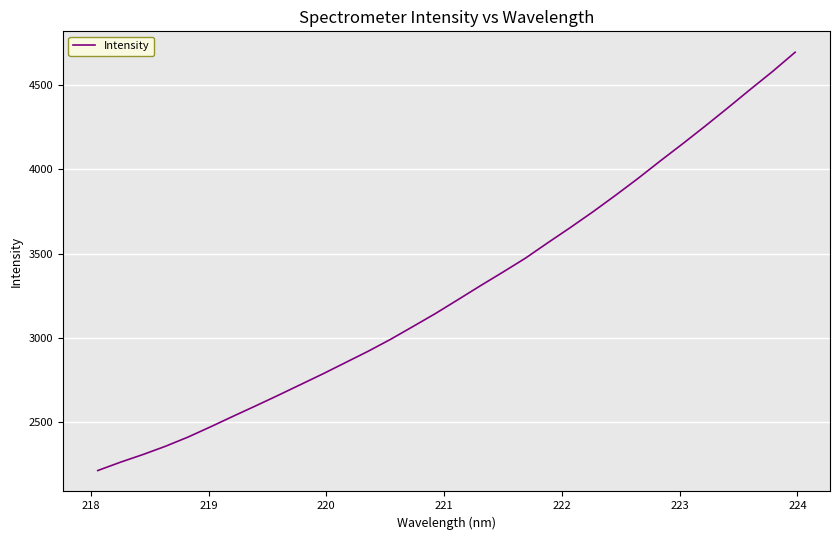

What is the sum of all values?

105002.6